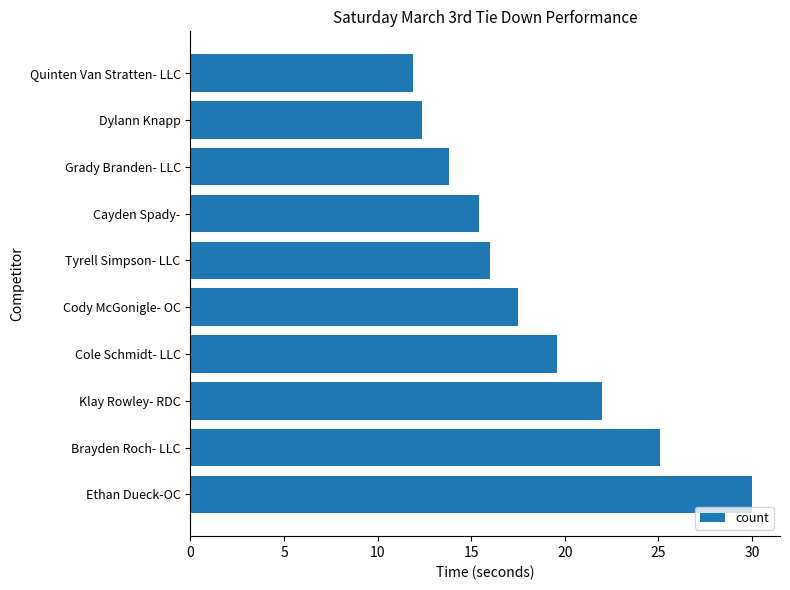

Reading bottom to top, what are all the values shown in this chart?

30.0	25.1	22.0	19.6	17.5	16.0	15.4	13.8	12.4	11.9